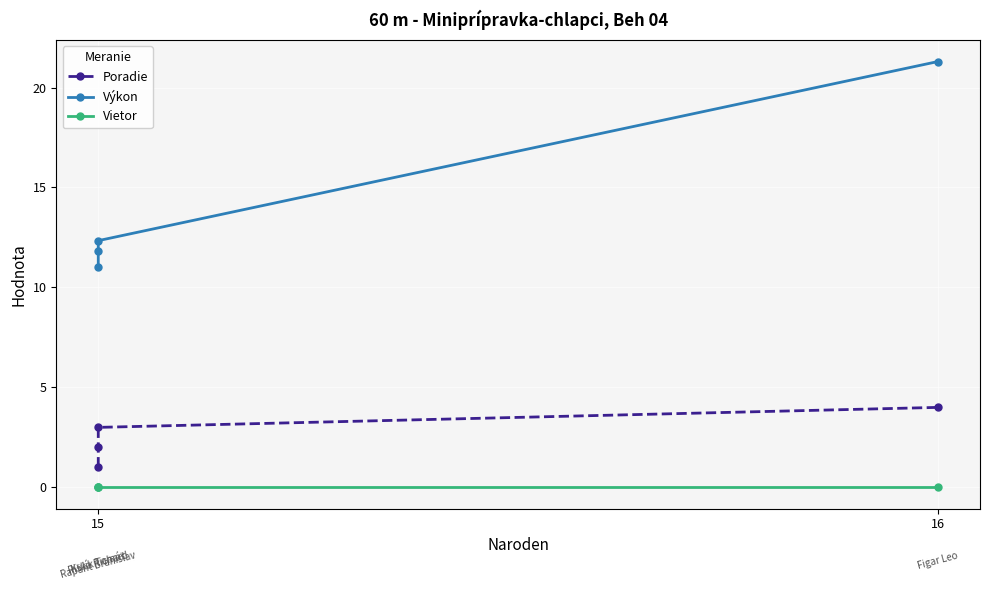

What are all the series names shown in the legend?

Poradie, Výkon, Vietor